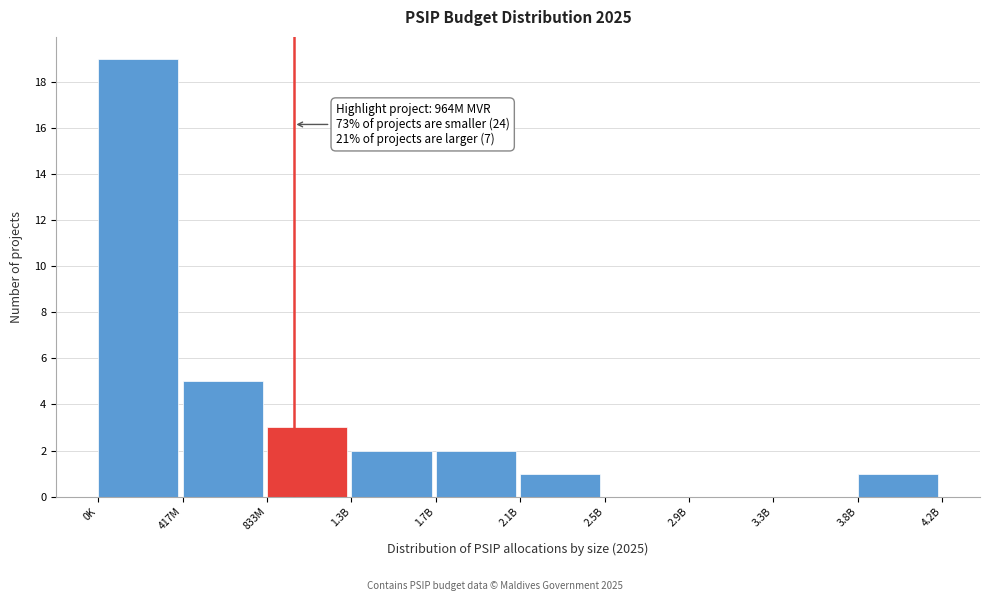

Reading left to right, transcribe all the data shown in this chart.

0K=19	417M=5	833M=3	1.3B=2	1.7B=2	2.1B=1	2.5B=0	2.9B=0	3.3B=0	3.8B=1